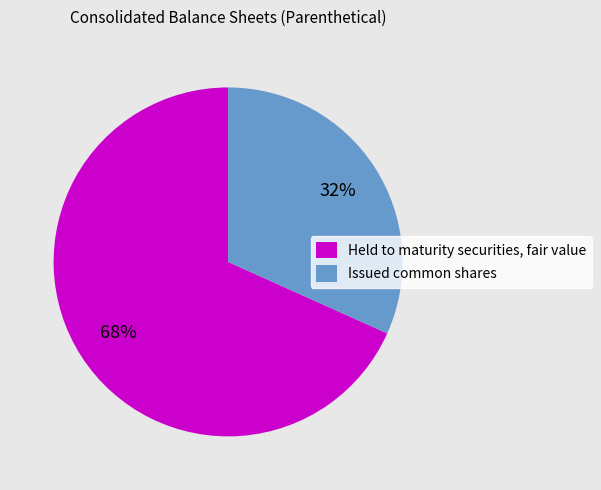

How many slices are in this pie chart?

2